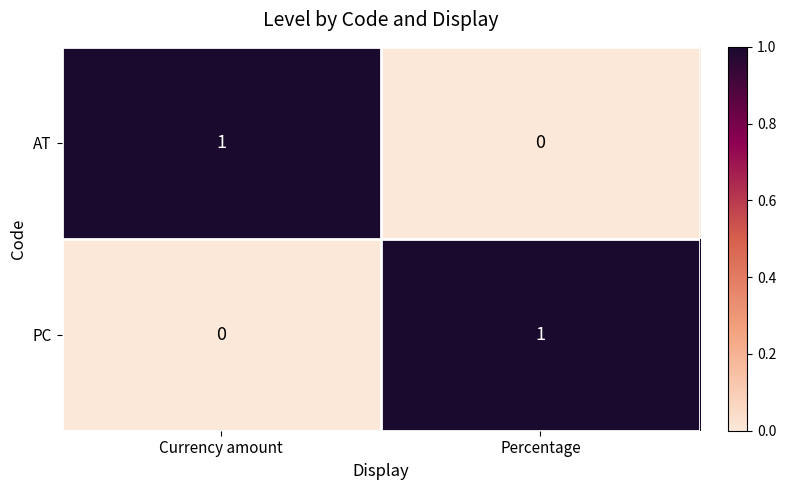

What is the total value across all series at Currency amount?

1